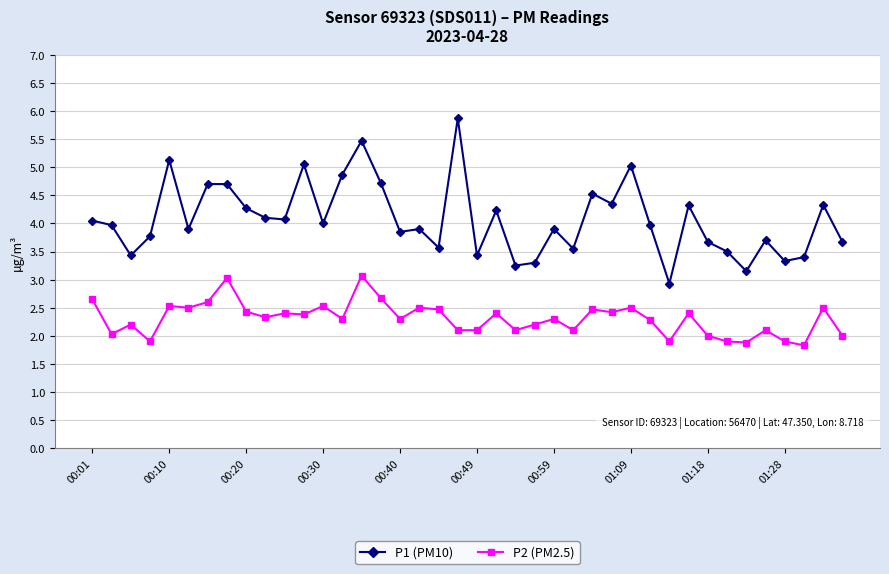

True or false: P2 (PM2.5) has more than 1 points higher than both neighbors.

True